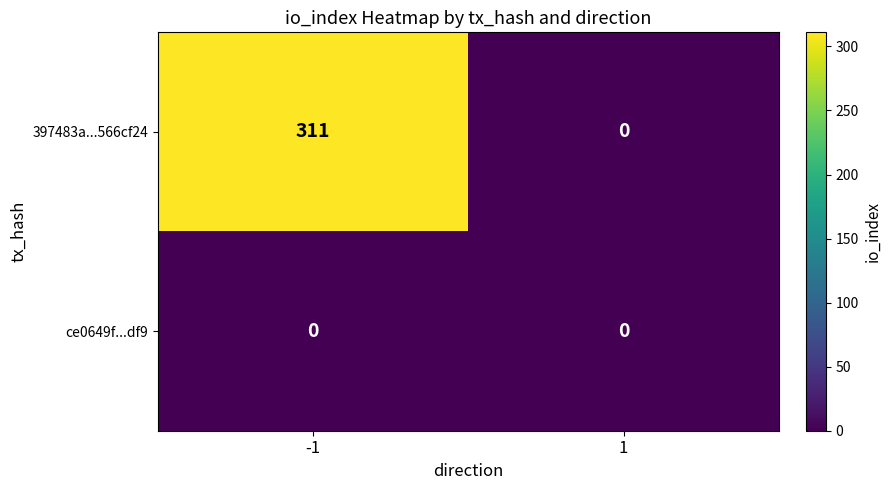

Reading right to left, transcribe all the data shown in this chart.

397483a...566cf24: 1=0	-1=311
ce0649f...df9: 1=0	-1=0